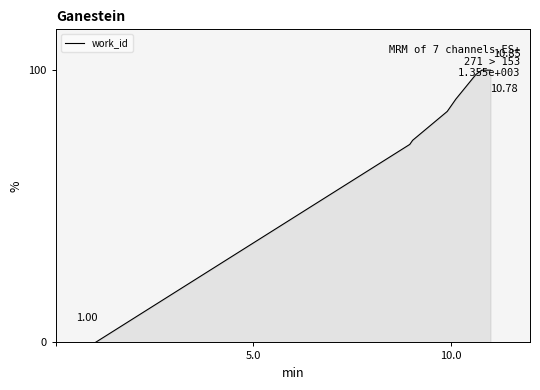

What is the difference between the maximum and minimum values?

100.0